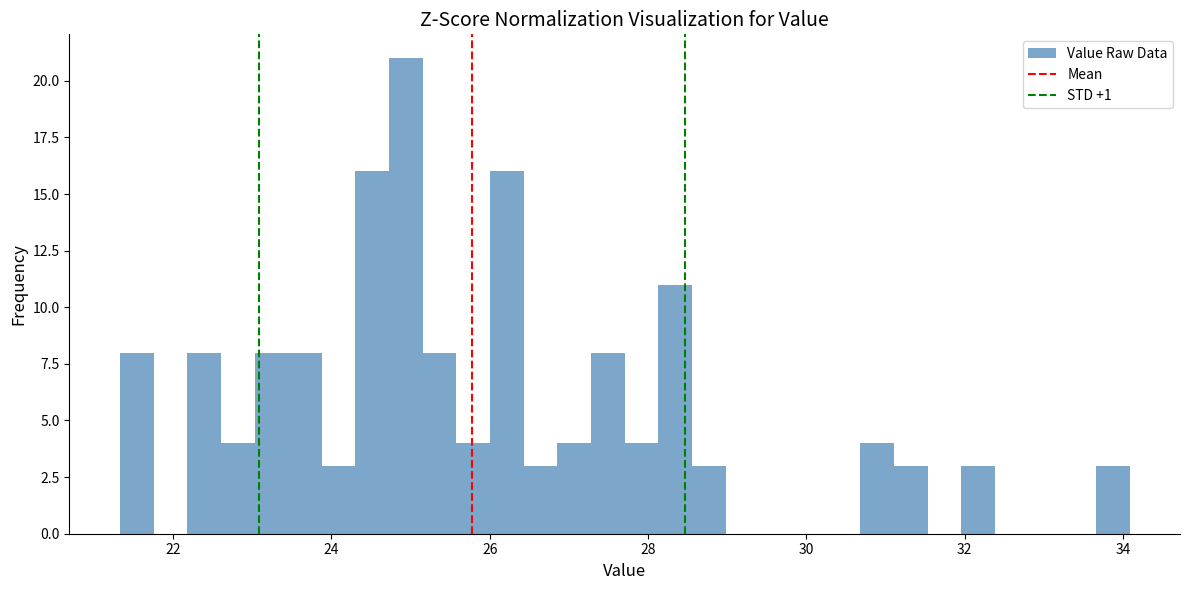

Read against the x-axis, roughly where is the centre of the tallest bar?

25.0